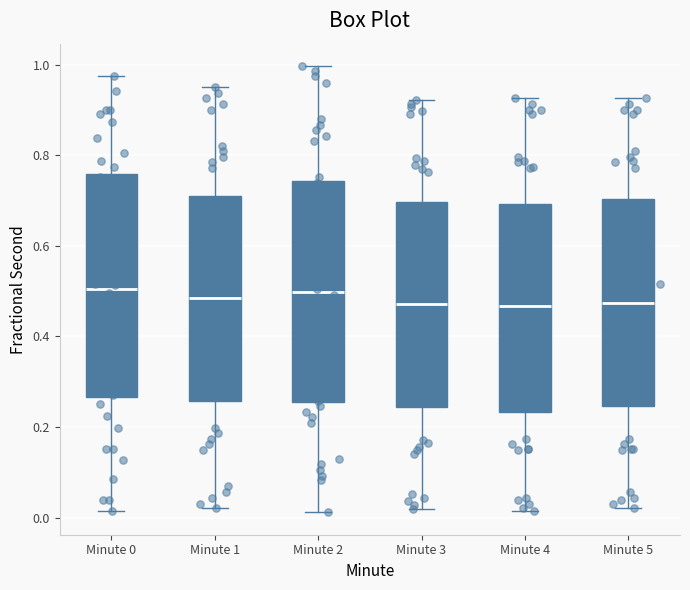

Reading left to right, read every box against the y-axis: the position of its median line, the range the box covers, and the ends of its whiskers. The values are not printed on the chart, so give them approximately, as read against the axis.

Minute 0: median 0.50, box 0.26 to 0.76, whiskers 0.02 to 0.98
Minute 1: median 0.48, box 0.26 to 0.72, whiskers 0.02 to 0.96
Minute 2: median 0.50, box 0.26 to 0.74, whiskers 0.02 to 1.00
Minute 3: median 0.48, box 0.24 to 0.70, whiskers 0.02 to 0.92
Minute 4: median 0.46, box 0.24 to 0.70, whiskers 0.02 to 0.92
Minute 5: median 0.48, box 0.24 to 0.70, whiskers 0.02 to 0.92